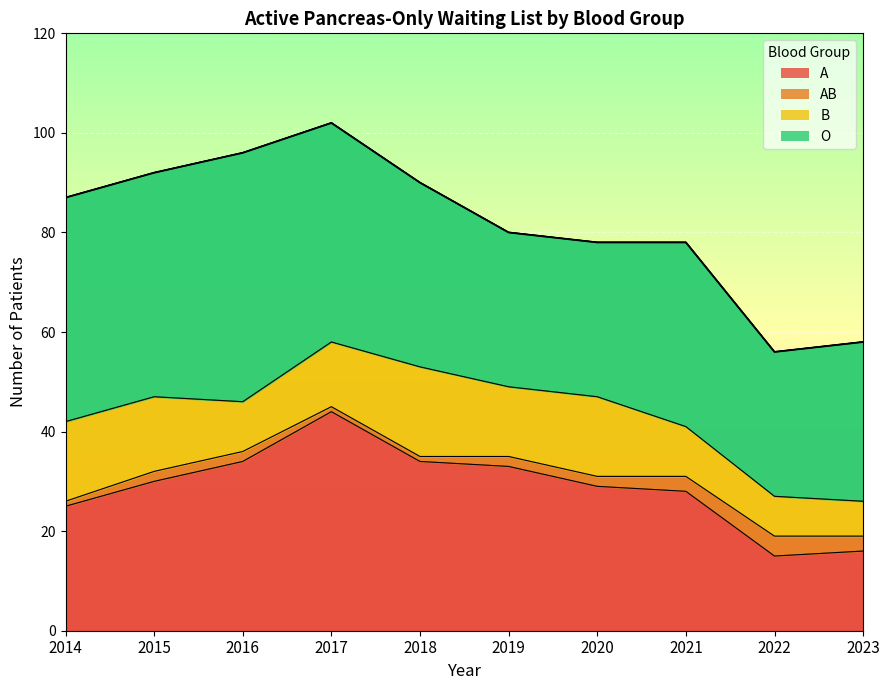

Is the value of B at 2015 greater than the value of A at 2018?

No